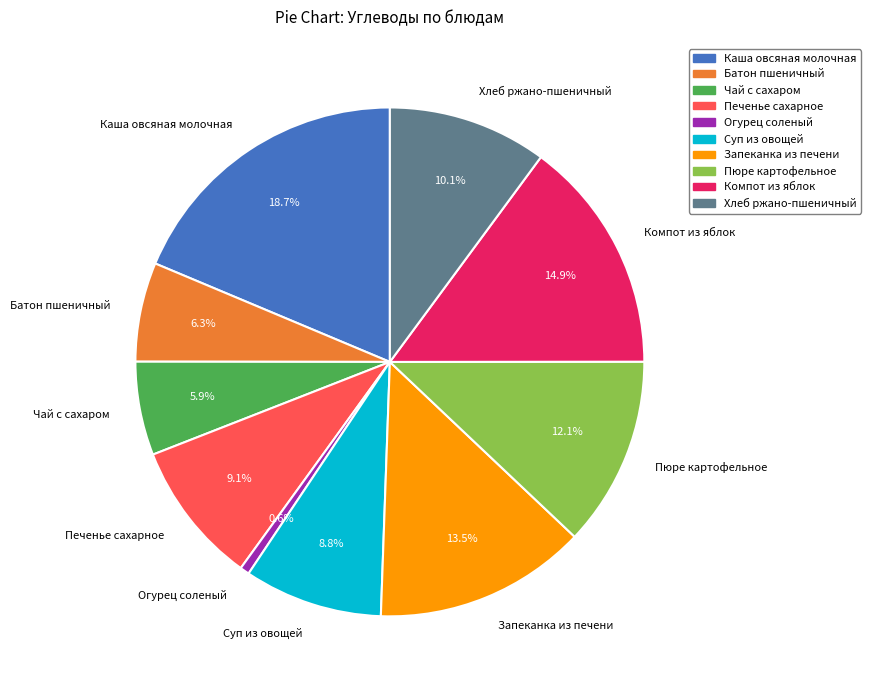

The Печенье сахарное slice represents 3% of the pie. True or false?

False